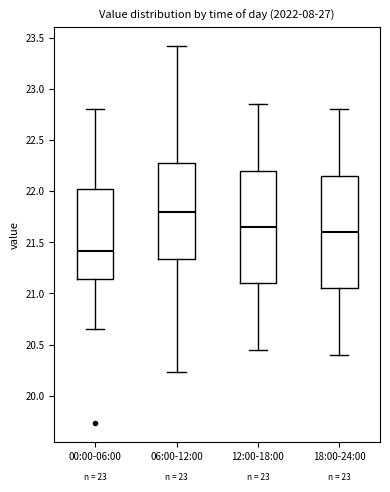

Where does the lower whisker of the box for 12:00-18:00 end on the y-axis? The values are not printed on the chart, so give them approximately, as read against the axis.

20.45